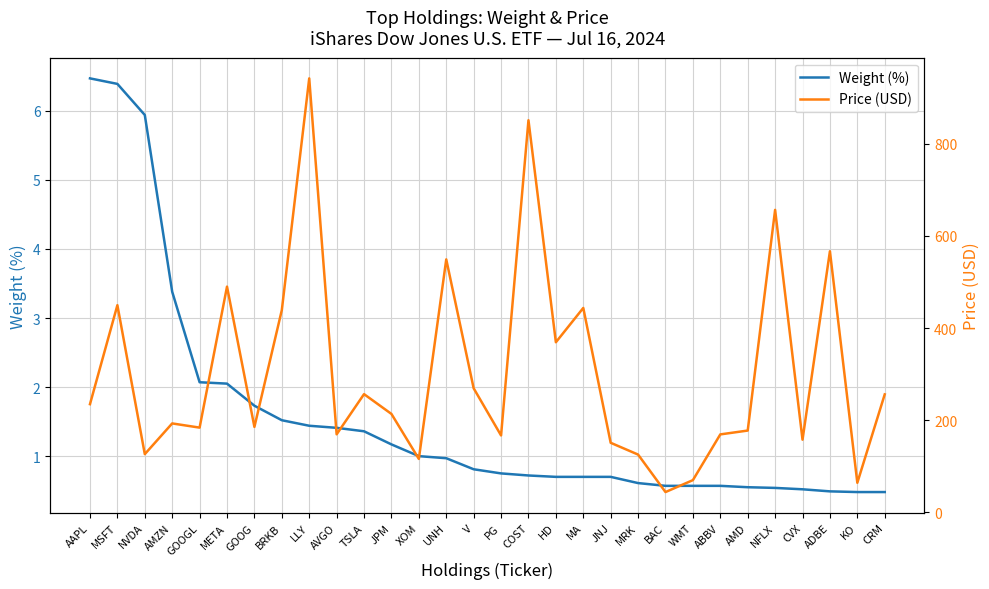

What is the difference between the second highest and minimum values in the Weight (%) series?

5.9